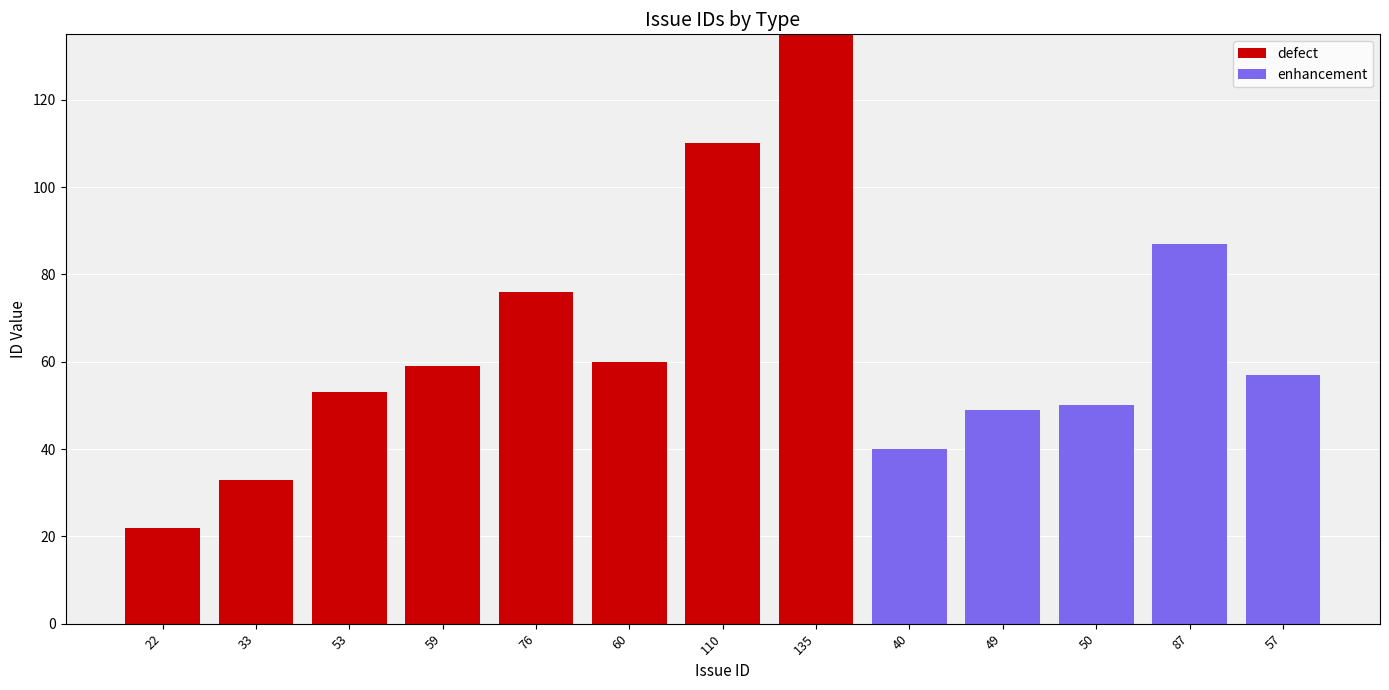

Count the number of categories in the chart.

13